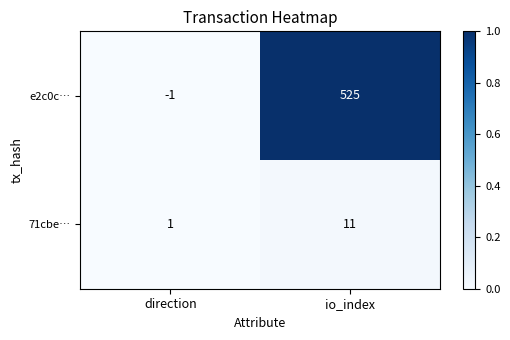

Reading right to left, list all the values displayed in this chart.

e2c0c…: 525	-1
71cbe…: 11	1